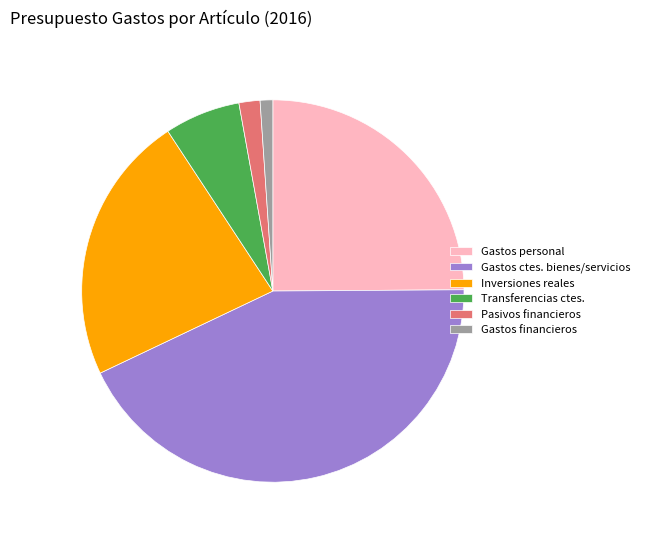

Count the number of slices in the pie.

6